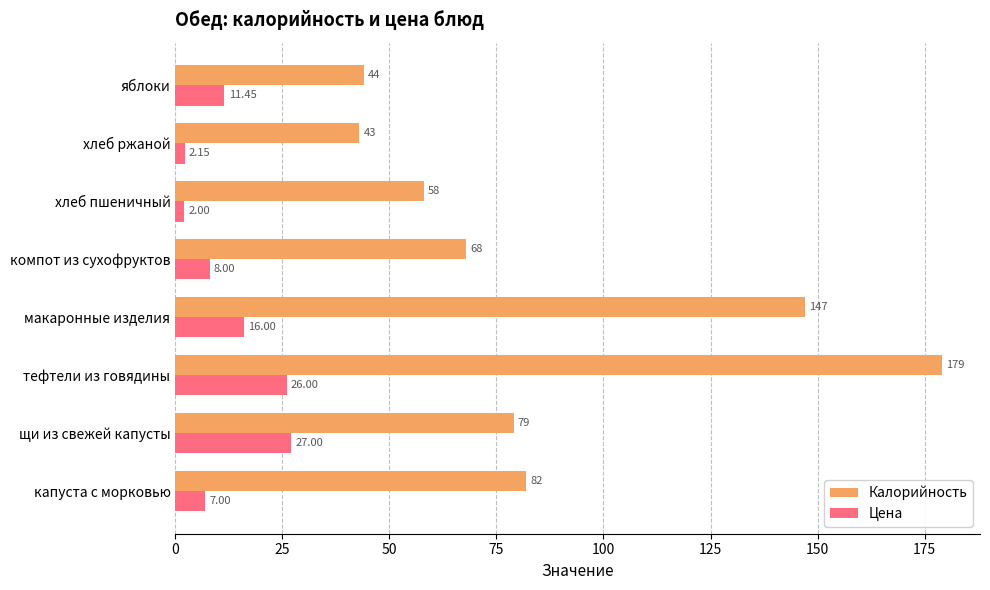

Rank the series by their average value, from lowest to highest.

Цена, Калорийность